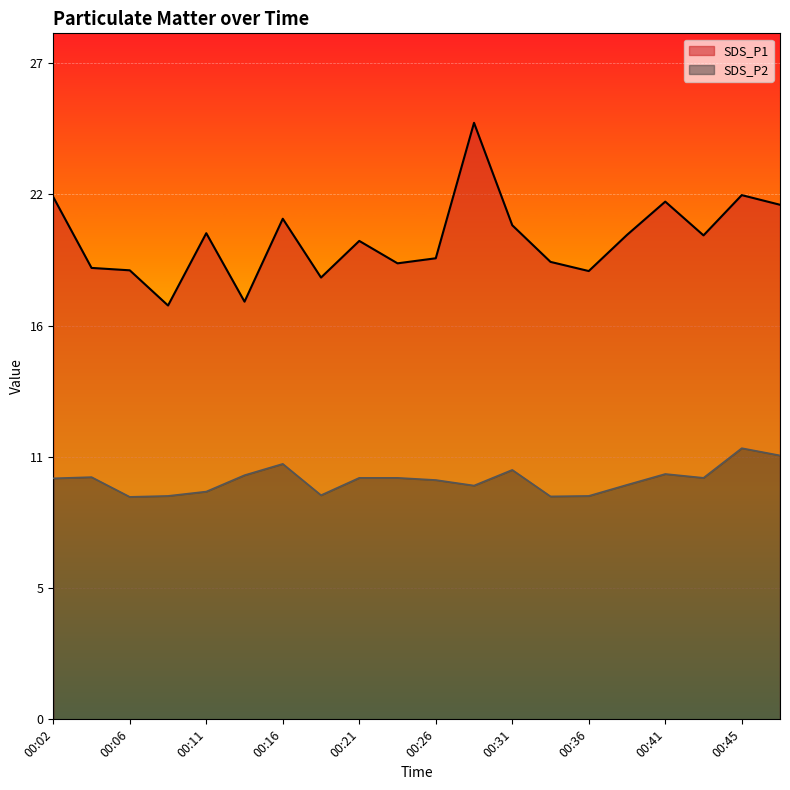

What is the value of the SDS_P2 point at the 19th from the left?

11.2